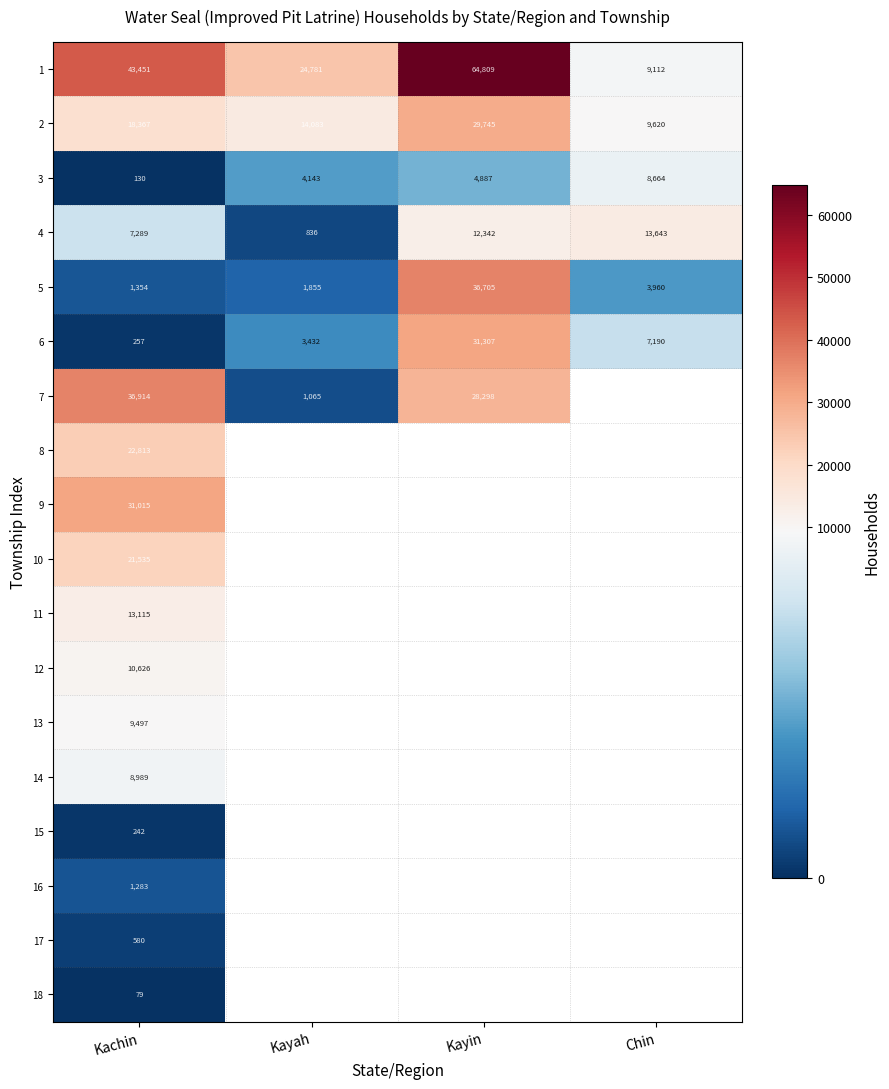

Between Kachin and Chin, which is larger?

Kachin